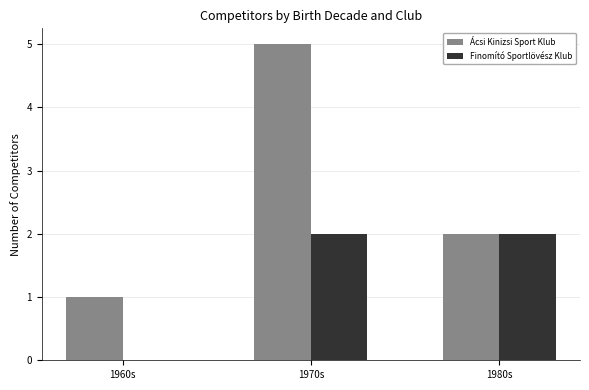

Is the value of Ácsi Kinizsi Sport Klub at 1960s greater than the value of Finomító Sportlövész Klub at 1960s?

Yes